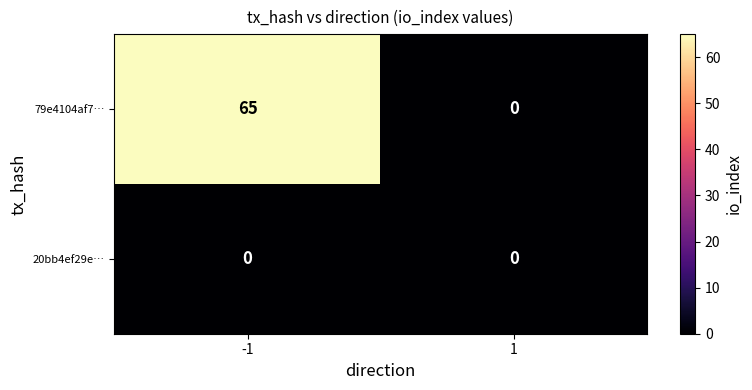

Rank the series by their average value, from highest to lowest.

79e4104af7…, 20bb4ef29e…